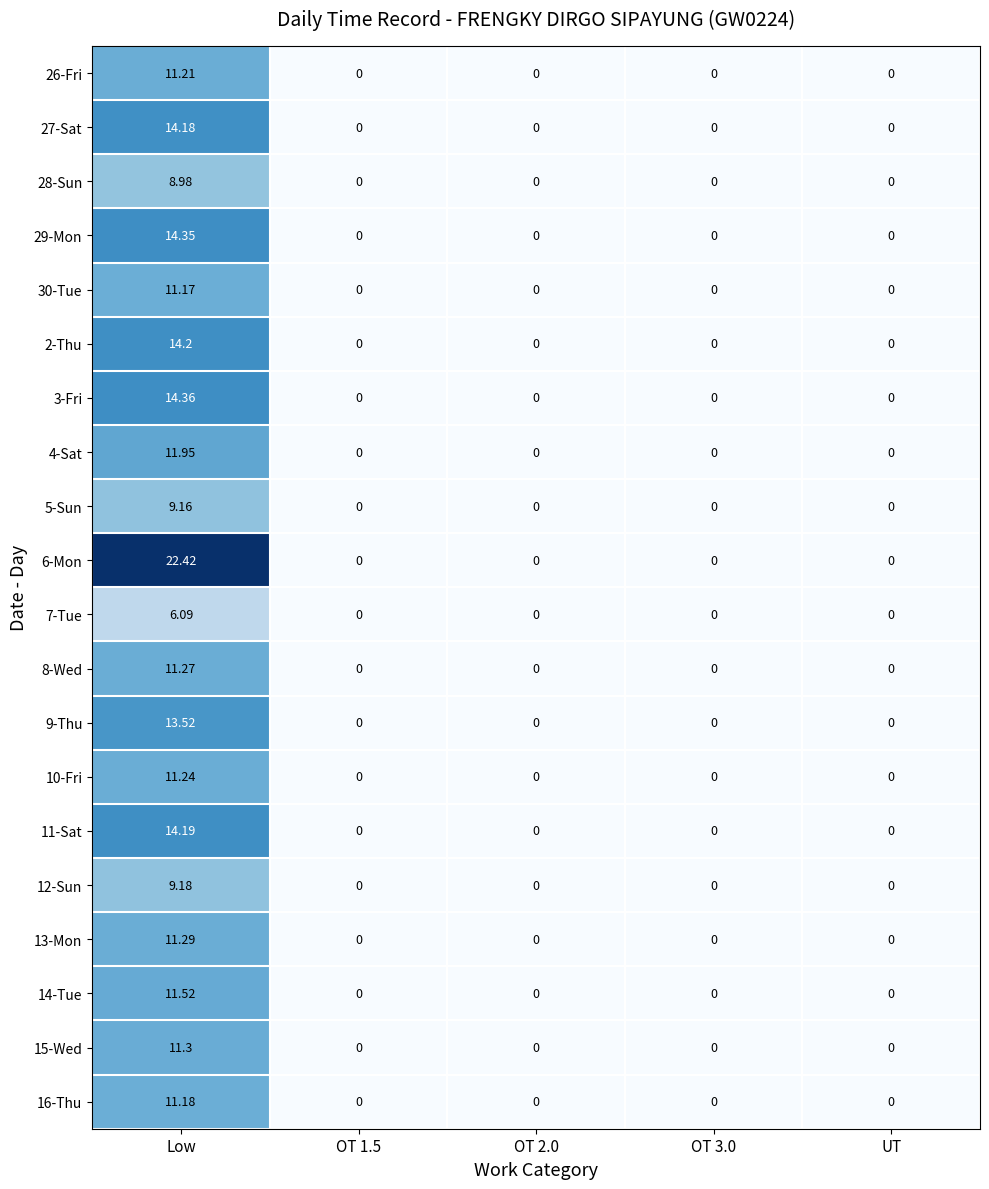

Which label corresponds to the largest value in the chart?

Low